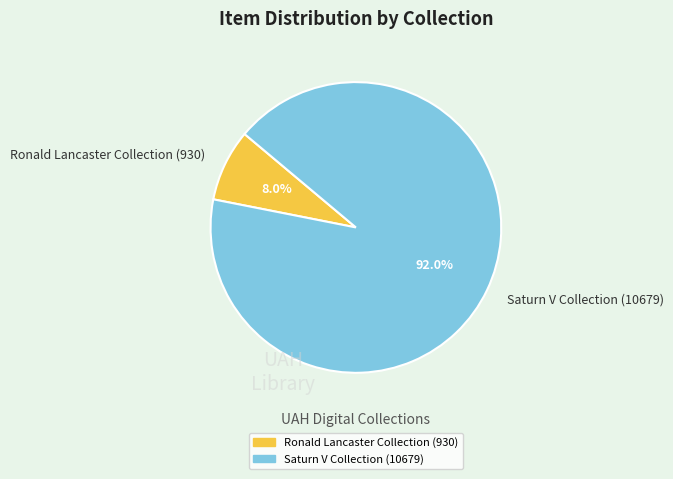

To the nearest percent, what percentage of the pie is Ronald Lancaster Collection (930)?

8%